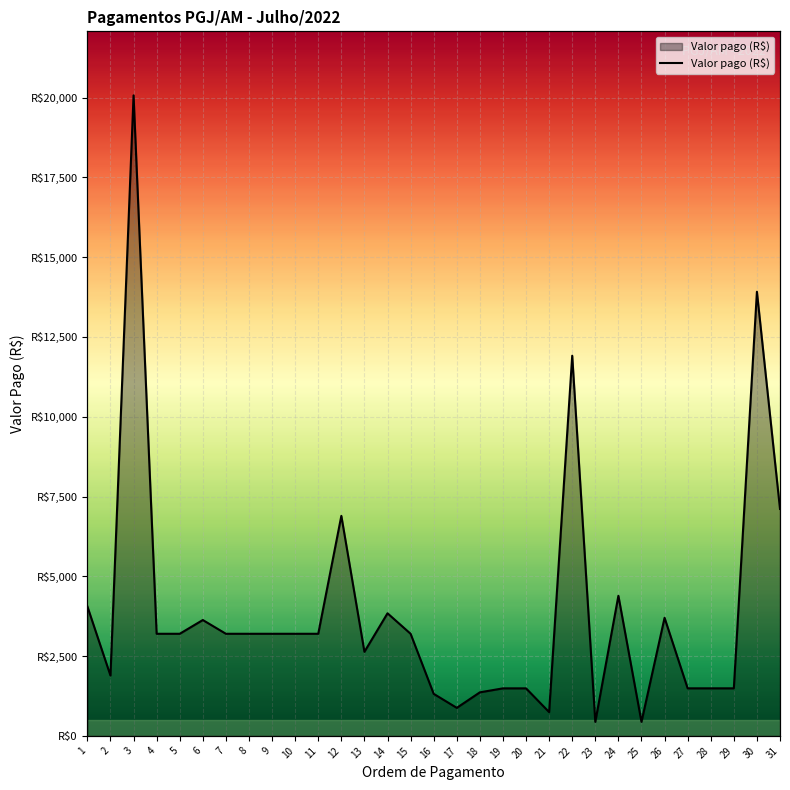

How many lines are shown in the chart?

1